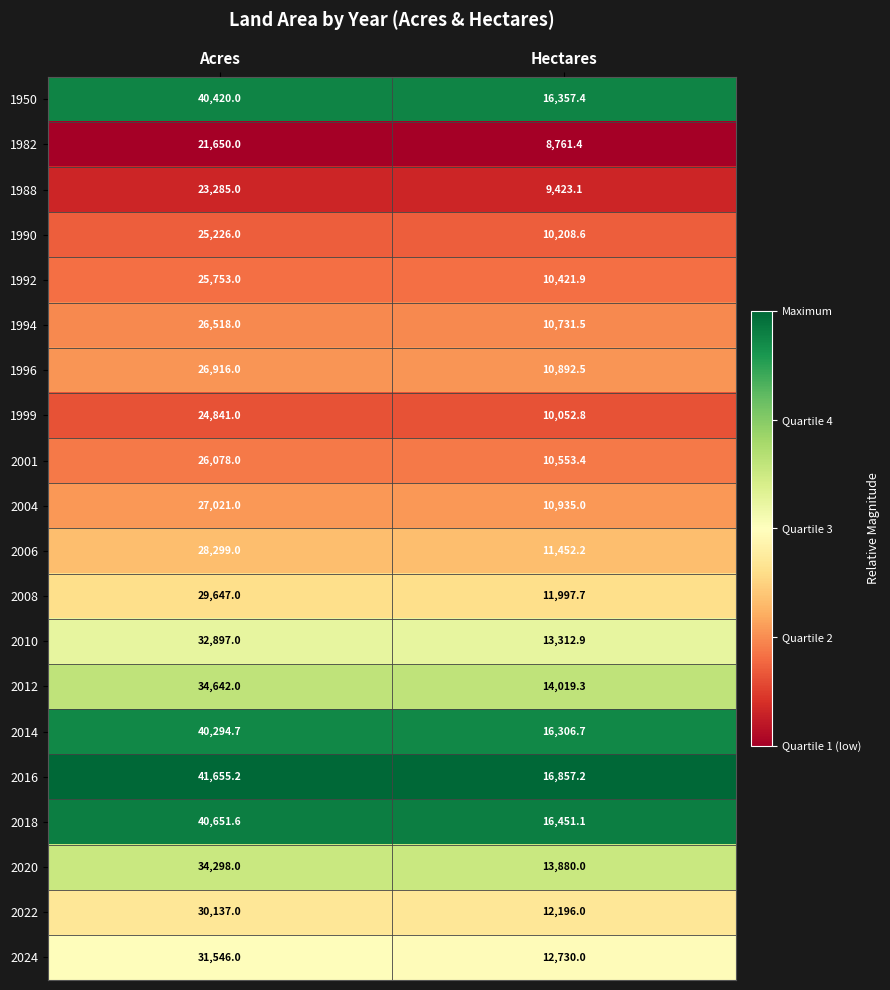

True or false: 2014 has a value of 16306.7 at Hectares.

True